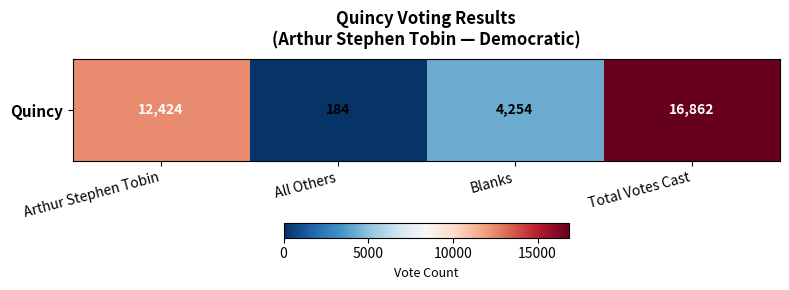

List the labels in order of value, largest first.

Total Votes Cast, Arthur Stephen Tobin, Blanks, All Others